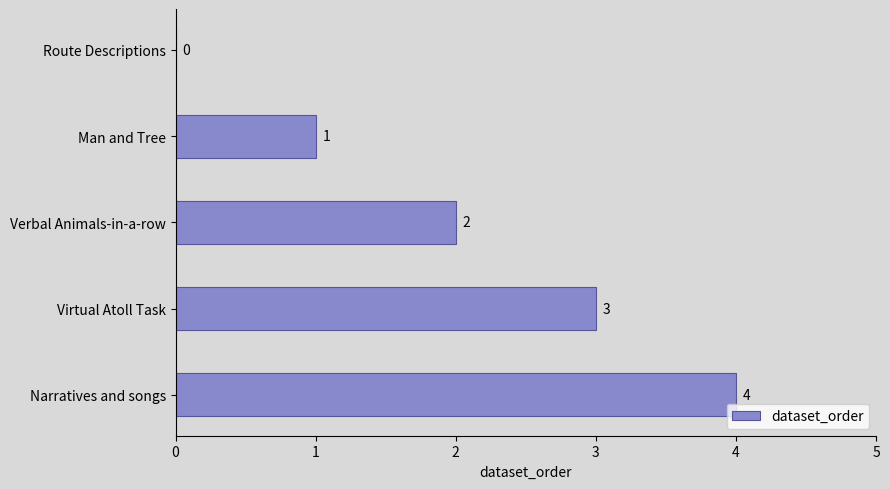

What is the ratio of the value at Narratives and songs to the value at Virtual Atoll Task?

1.3